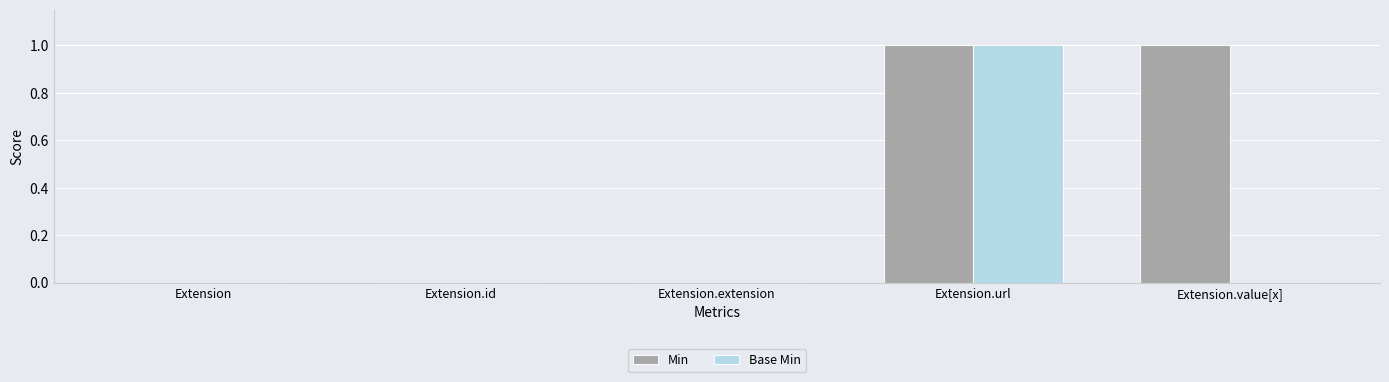

Which series has the largest total across all categories?

Min